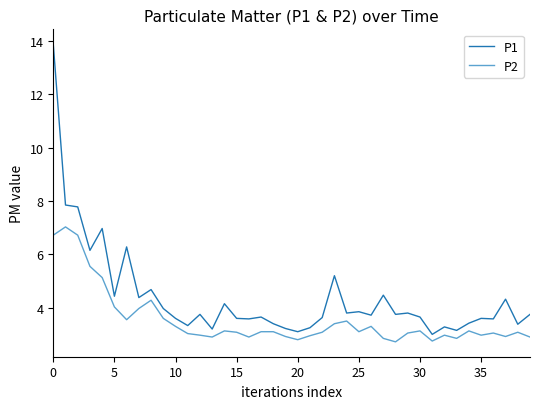

How many distinct data groups are displayed?

2